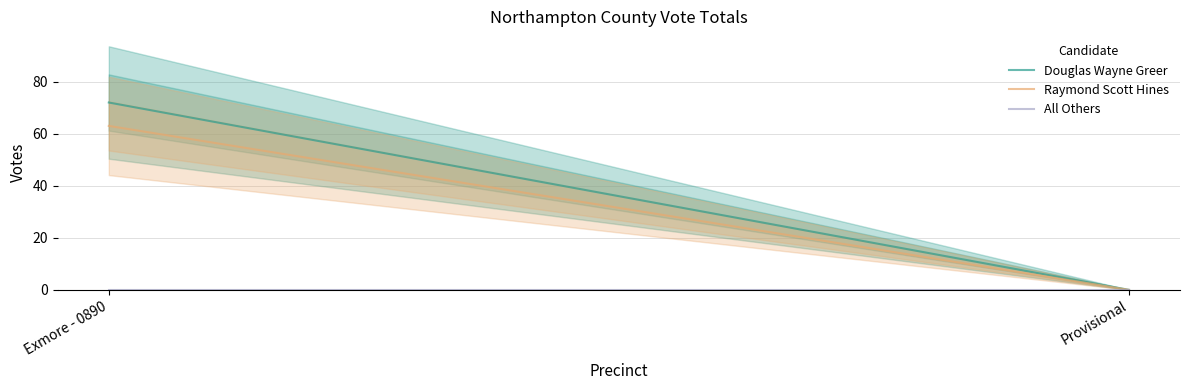

Reading left to right, transcribe all the data shown in this chart.

Douglas Wayne Greer: Exmore - 0890=72	Provisional=0
Raymond Scott Hines: Exmore - 0890=63	Provisional=0
All Others: Exmore - 0890=0	Provisional=0